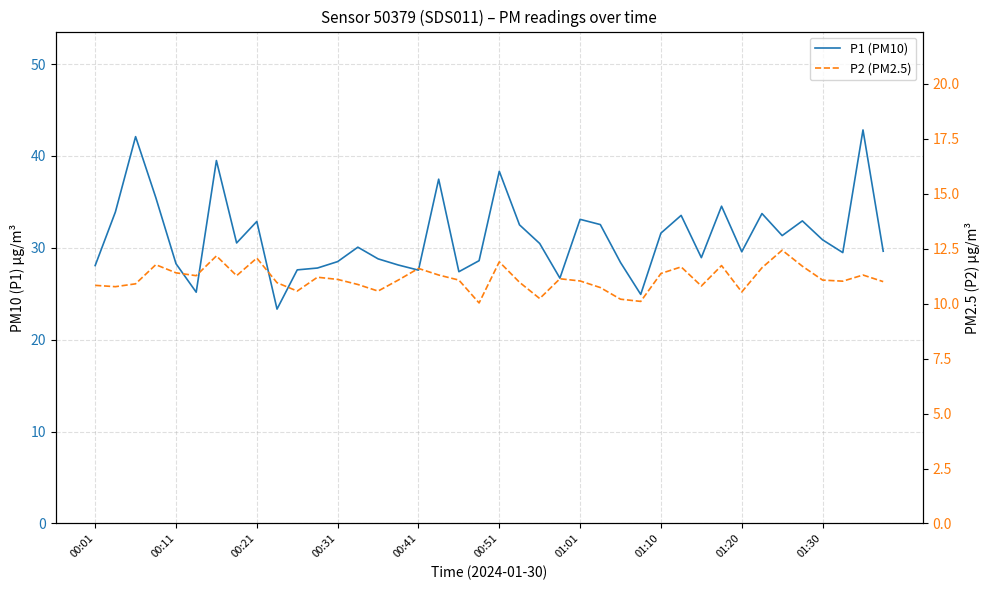

What is the sum of all P1 (PM10) values?

1247.1